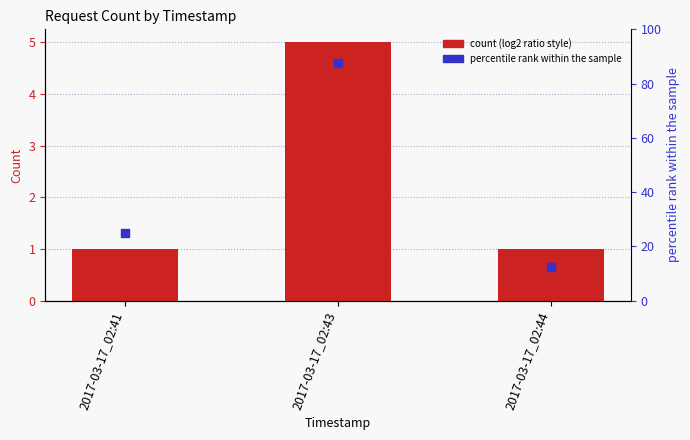

What is the total value across all series at 2017-03-17_02:41?

26.0